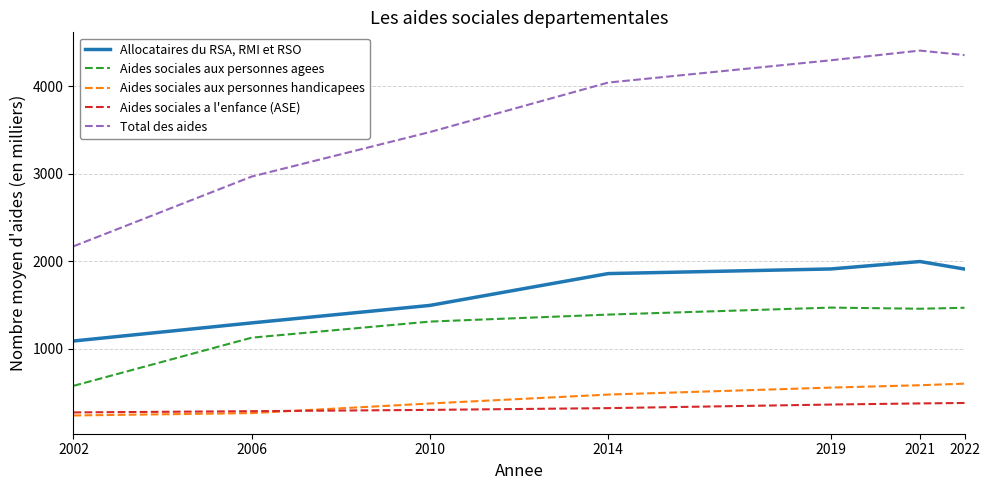

What is the sum of the Total des aides values at 2019 and 2002?

6470